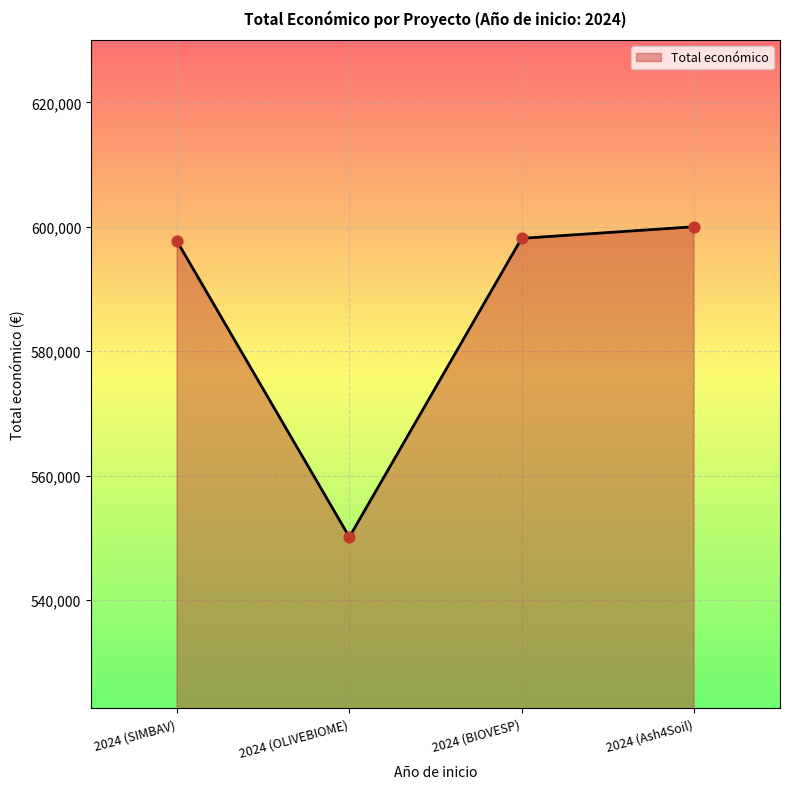

Approximately how many times larger is the value at 2024 (BIOVESP) compared to 2024 (Ash4Soil)?

1.0